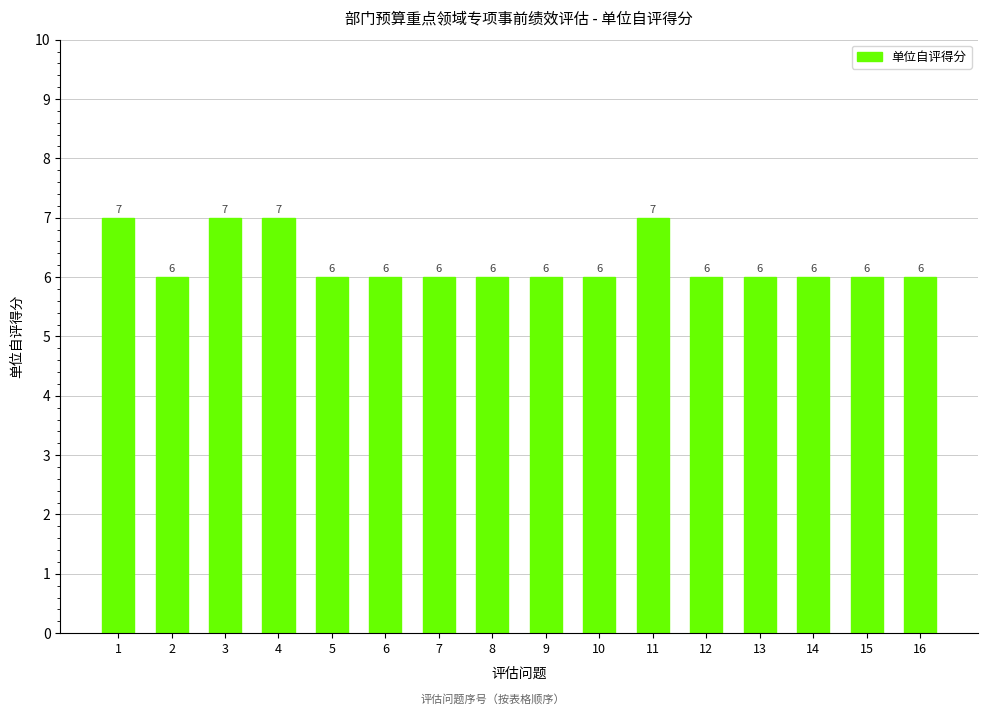

What is the approximate value at 10?

6